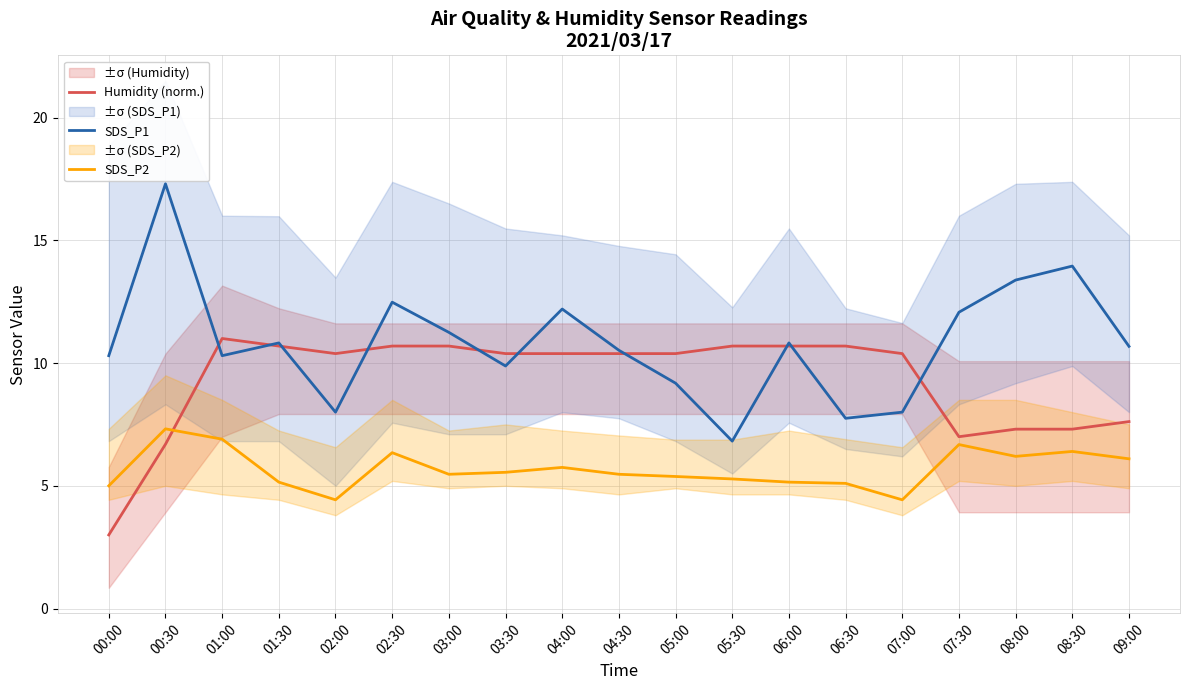

At which label does Humidity (norm.) first exceed 10?

01:00